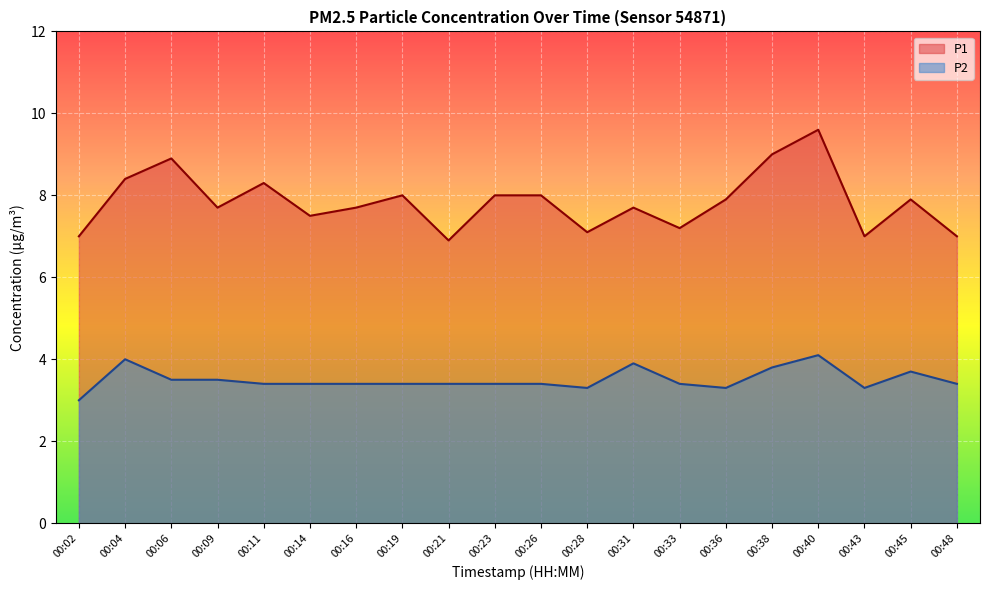

What is the spread (max minus min) of values at 00:16?

4.3